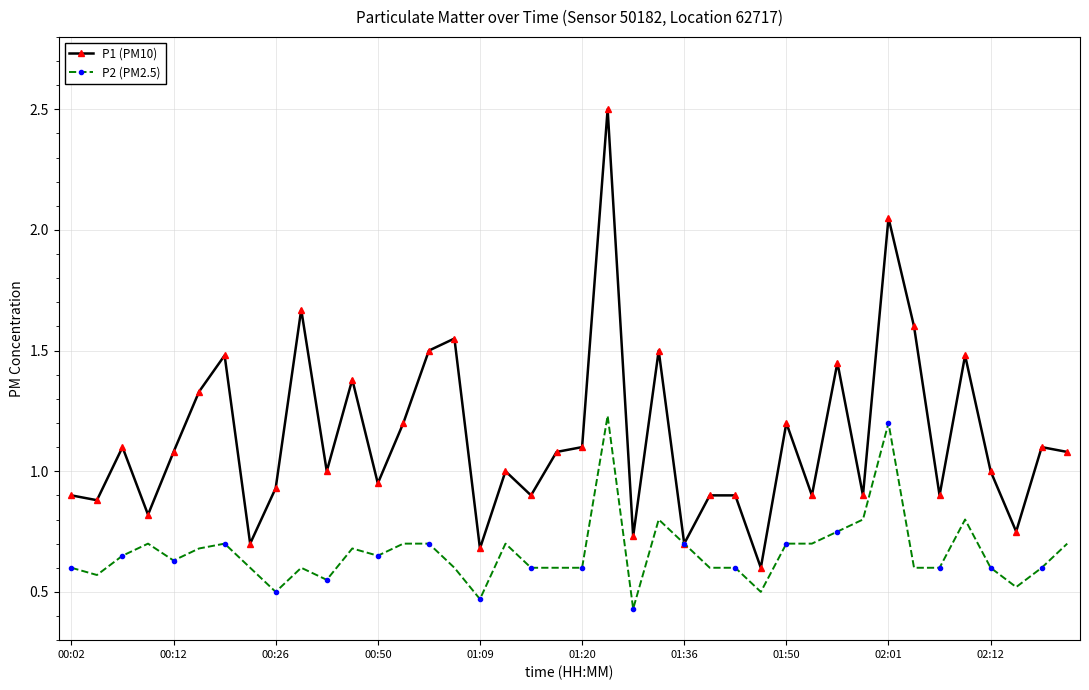

What is the value of the P1 (PM10) point at the 7th from the left?

1.5